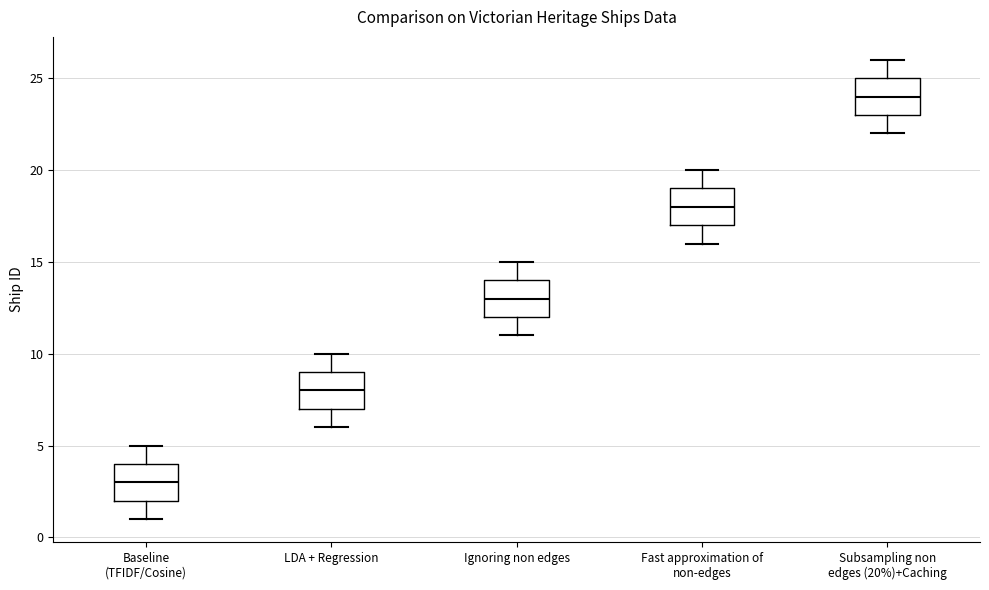

Reading left to right, transcribe this box plot: for each box, give where its median line is, the range the box spans, and where its two whiskers end, as read against the y-axis. The values are not printed on the chart, so give them approximately, as read against the axis.

Baseline (TFIDF/Cosine): median 3, box 2 to 4, whiskers 1 to 5
LDA + Regression: median 8, box 7 to 9, whiskers 6 to 10
Ignoring non edges: median 13, box 12 to 14, whiskers 11 to 15
Fast approximation of non-edges: median 18, box 17 to 19, whiskers 16 to 20
Subsampling non edges (20%)+Caching: median 24, box 23 to 25, whiskers 22 to 26